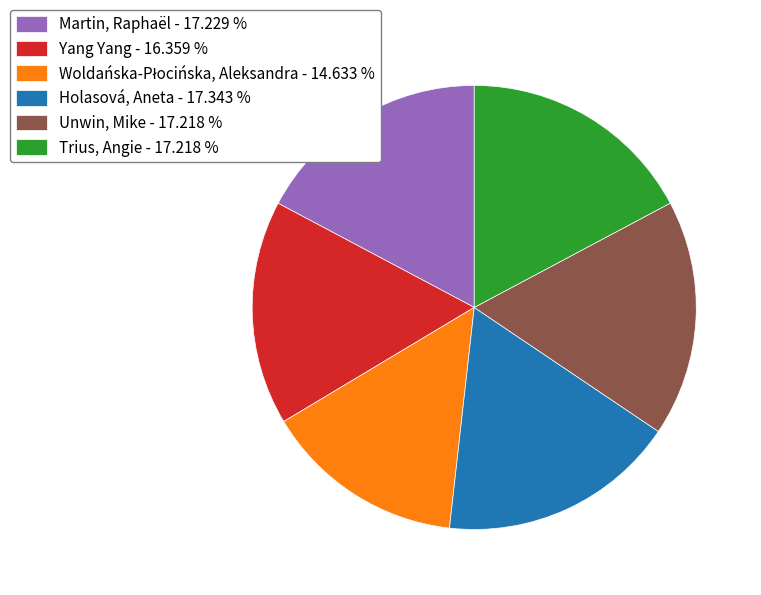

Which has a higher value, Unwin, Mike - 17.218 % or Yang Yang - 16.359 %?

Unwin, Mike - 17.218 %